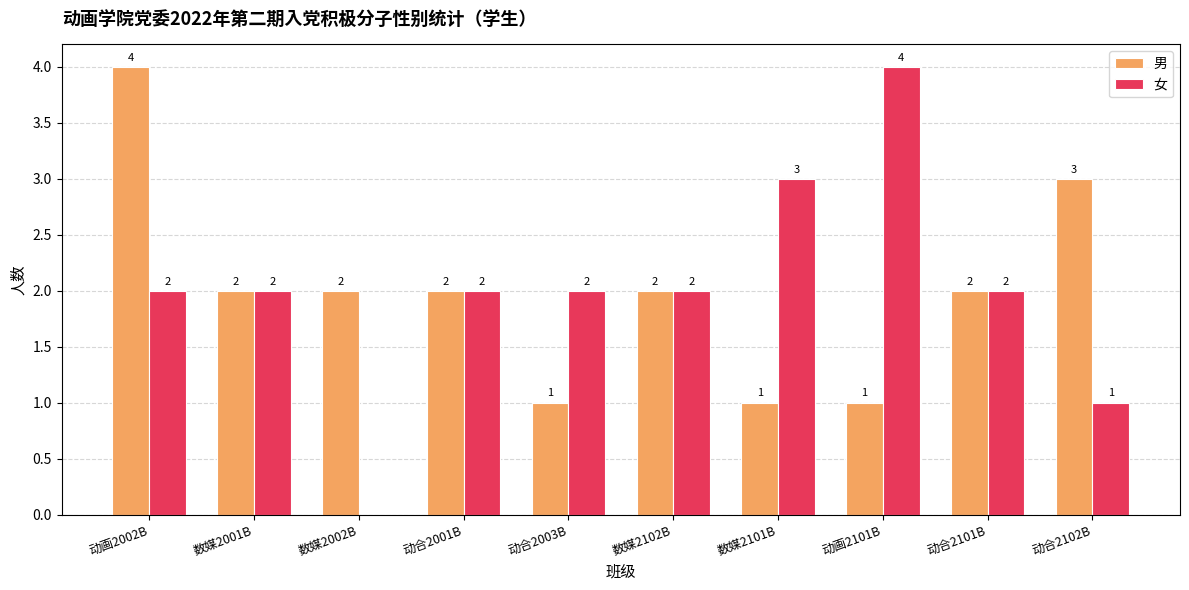

The 男 series shows 2 at 数媒2101B. True or false?

False